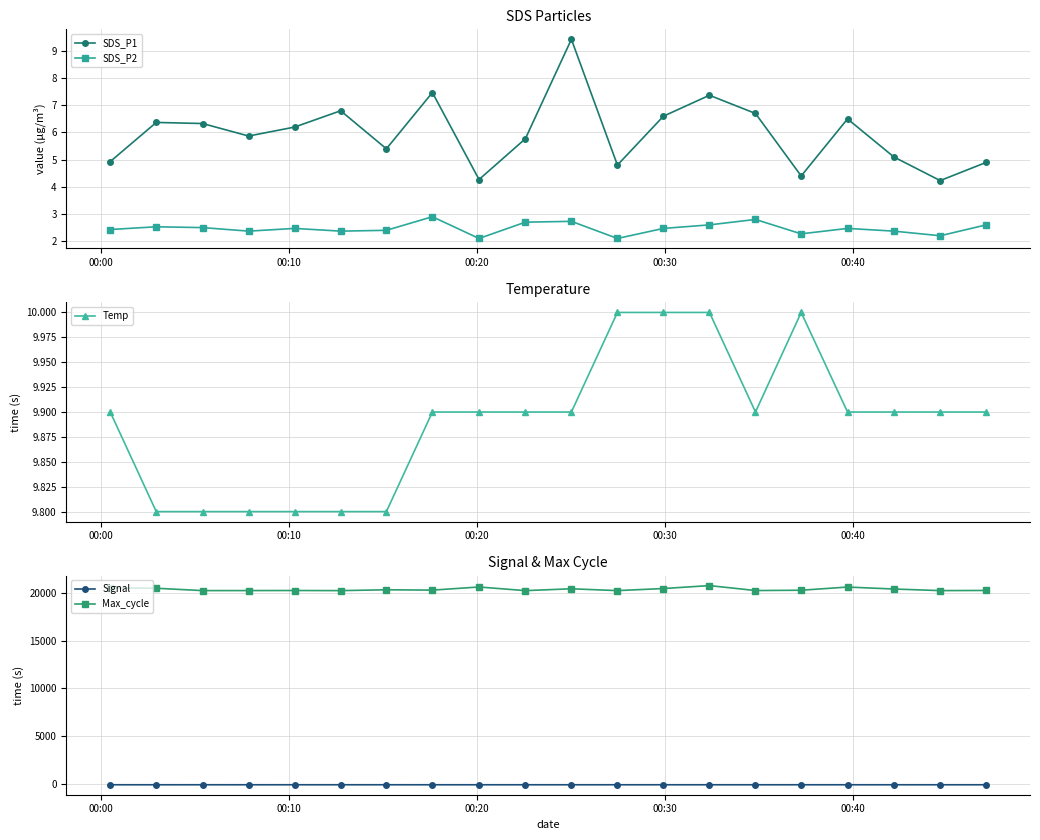

How many interior local peaks does the SDS_P1 series have?

6